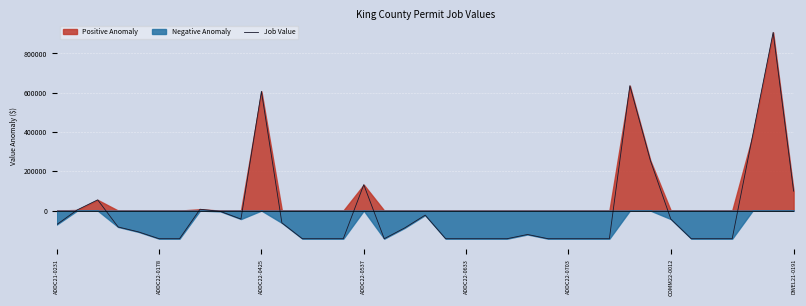

True or false: the data shows -40247.7 at ADDC22-0633.

False